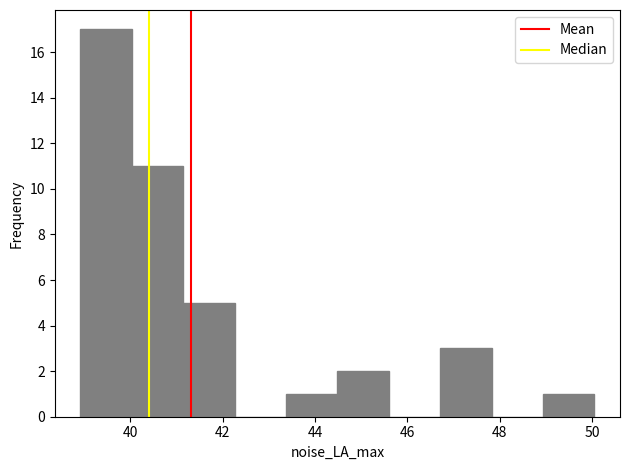

Reading left to right, transcribe this chart: for each bar, give the range it covers on the x-axis and its height. Neither the bar edges nor the heights are printed on the chart, so give them approximately, as read against the axes.

39.0 to 40.0: 17
40.0 to 41.2: 11
41.2 to 42.2: 5
42.2 to 43.4: 0
43.4 to 44.4: 1
44.4 to 45.6: 2
45.6 to 46.8: 0
46.8 to 47.8: 3
47.8 to 49.0: 0
49.0 to 50.0: 1